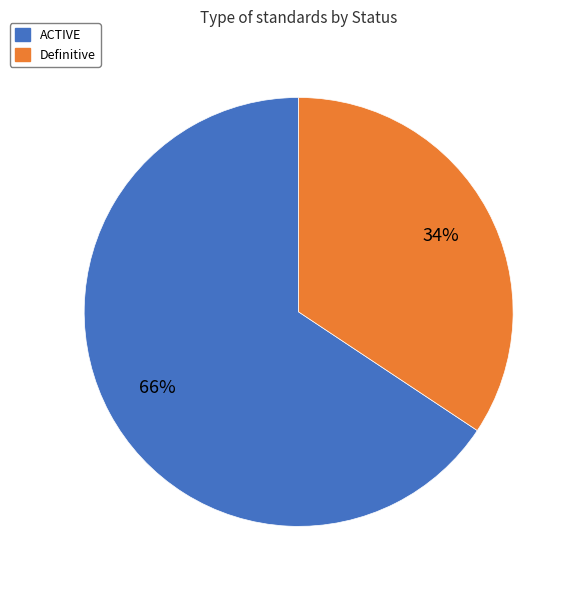

To the nearest percent, what percentage of the pie is Definitive?

34%